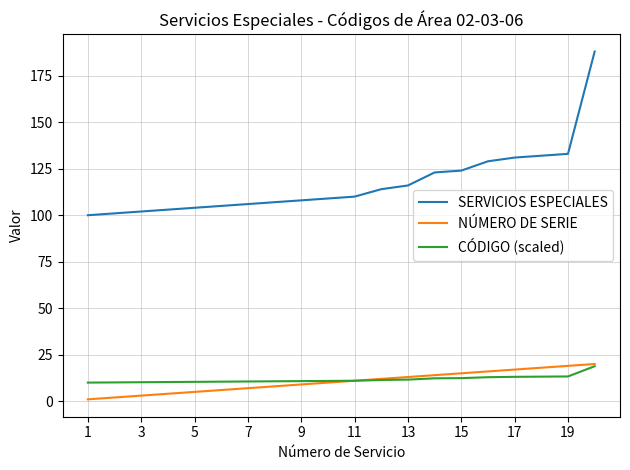

What is the lowest value of the SERVICIOS ESPECIALES series?

100.0